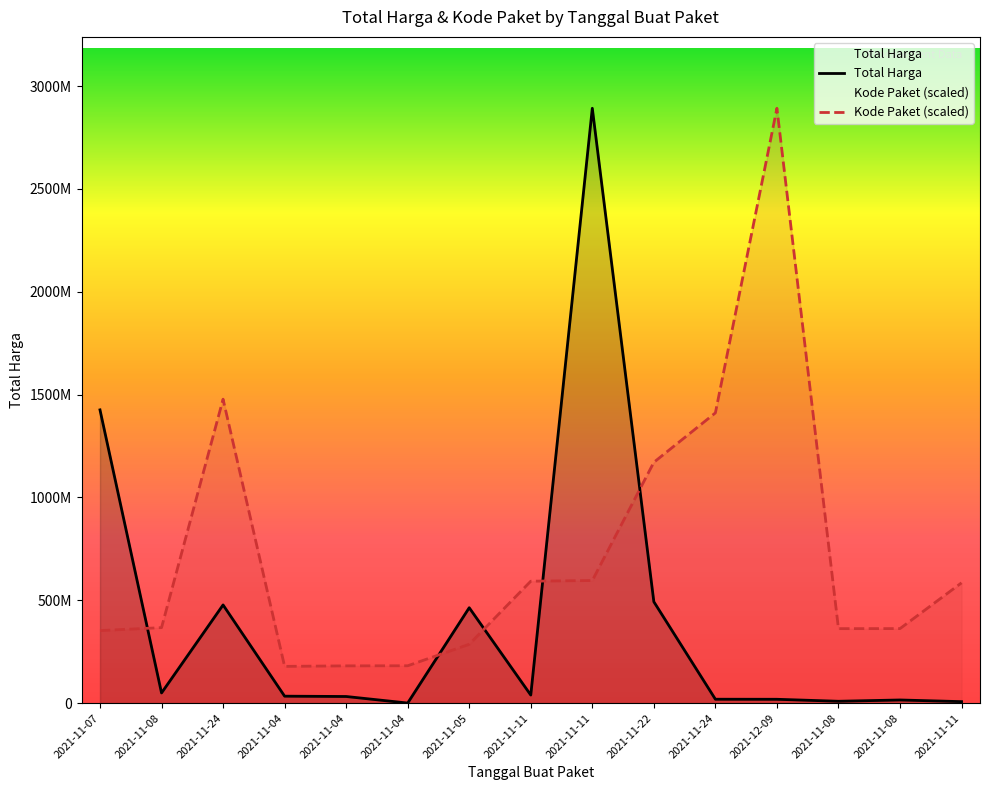

What is the maximum value shown in the chart?

2892122000.0